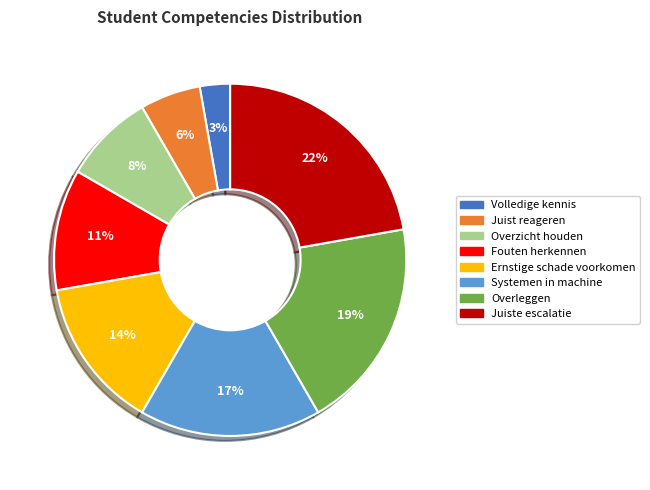

To the nearest percent, what percentage of the pie is Volledige kennis?

3%